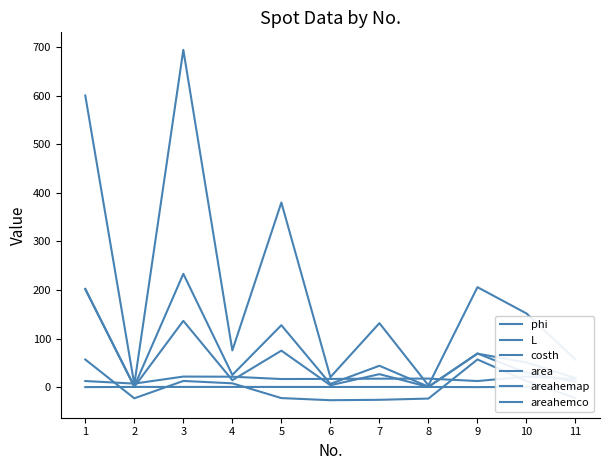

Which category has the highest value in the areahemap series?

3